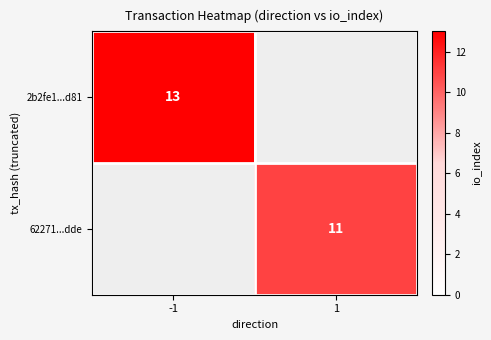

Is it true that 62271...dde equals 11 at 1?

True